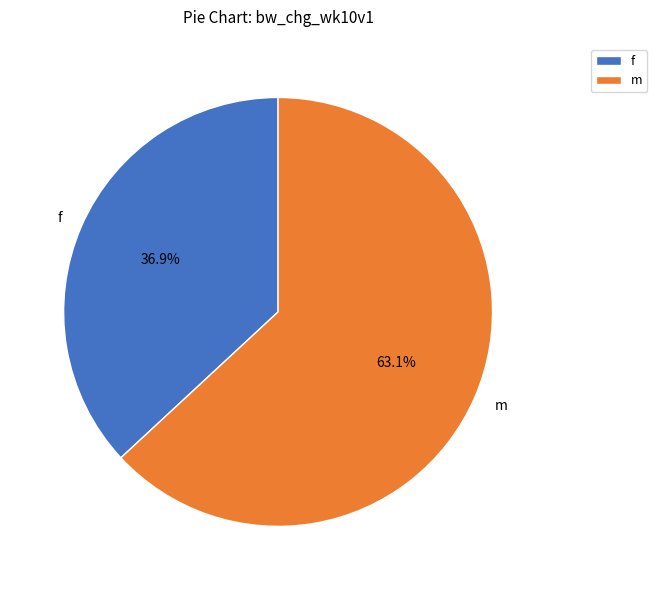

To the nearest percent, what is the difference between the largest and smallest slice percentages?

26%